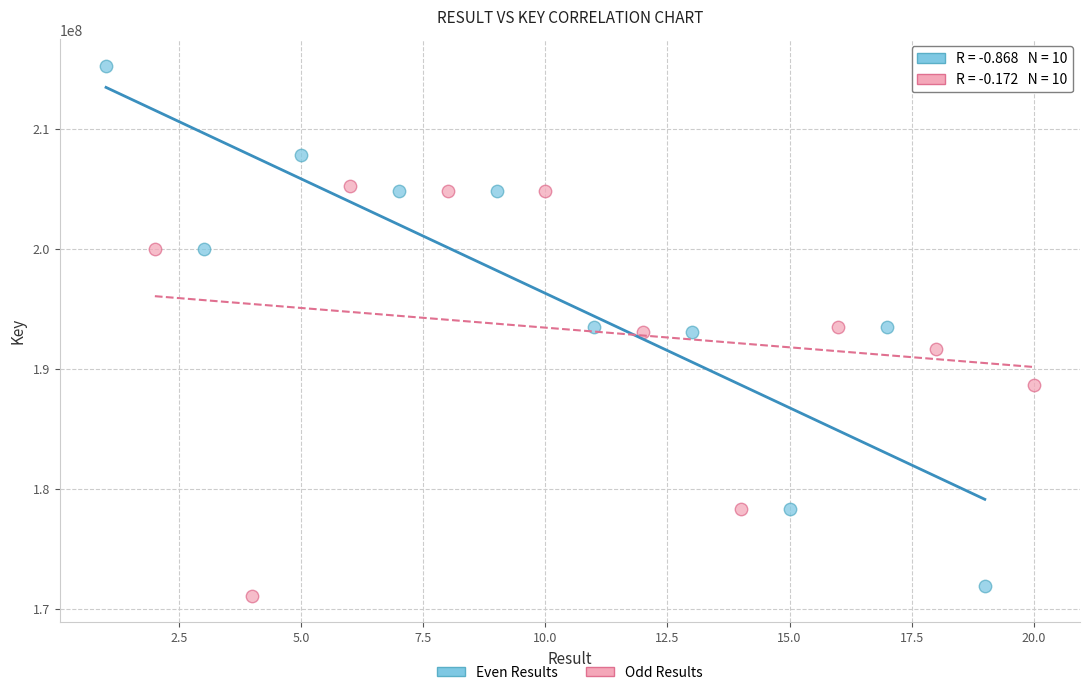

What are all the series names shown in the legend?

Even Results, Odd Results